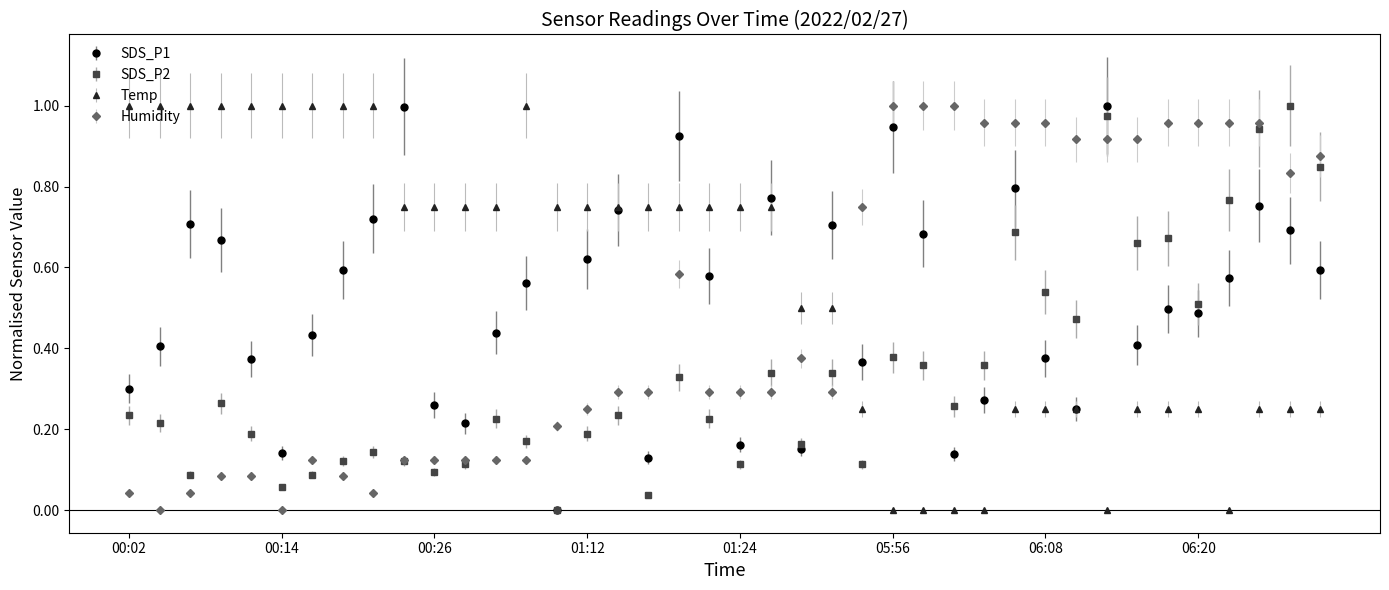

True or false: SDS_P2 has more than 2 interior local peaks.

True